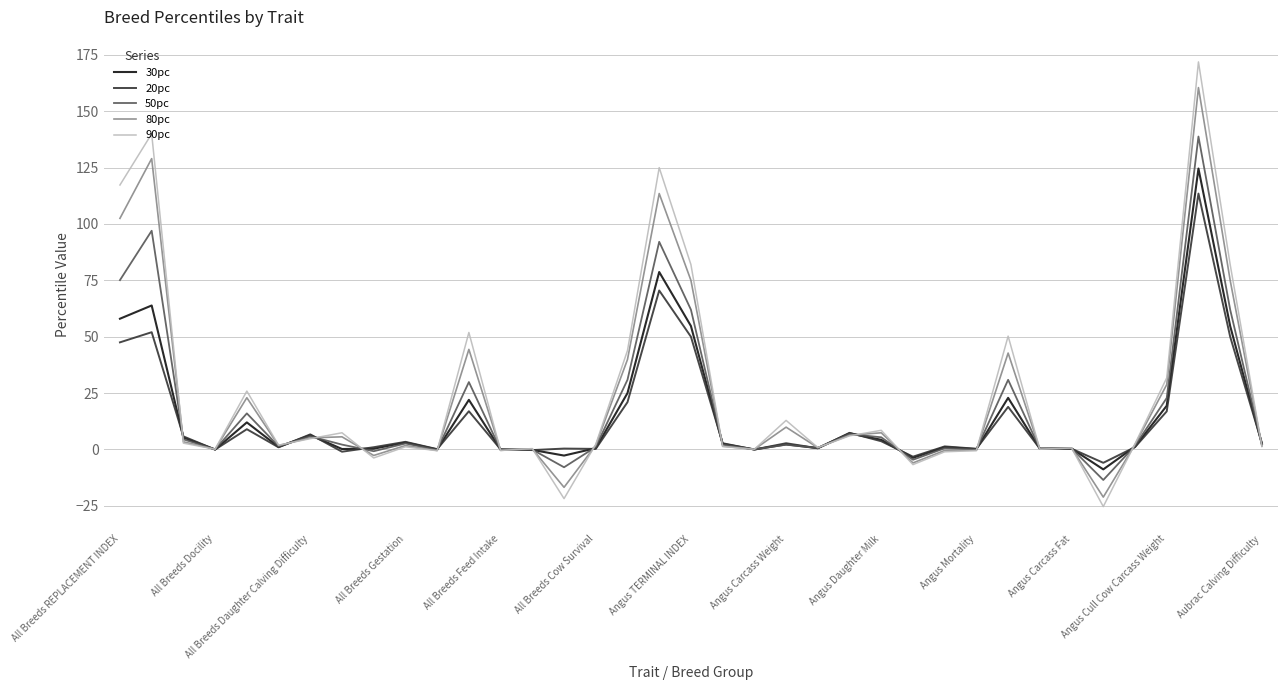

What is the sum of all 50pc values?

669.6